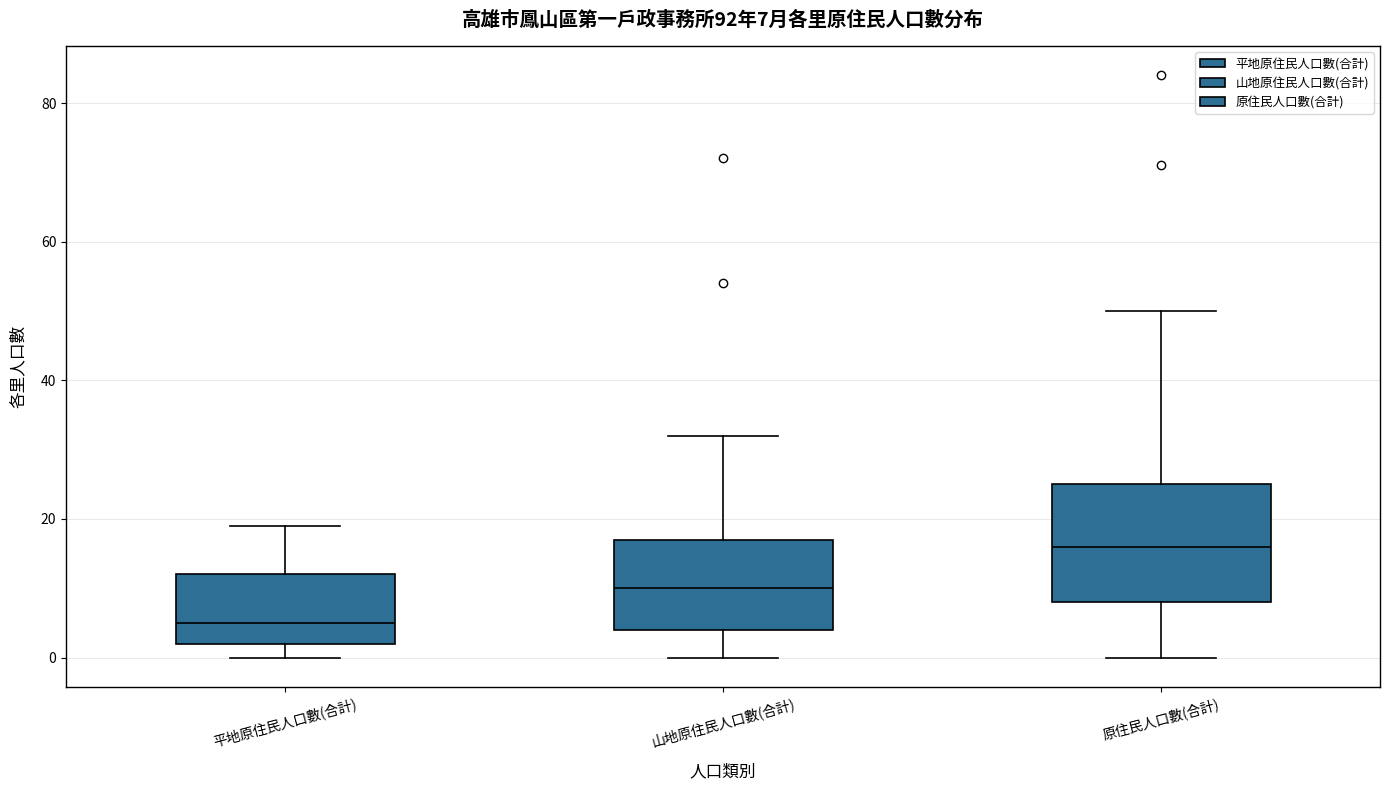

Comparing the boxes themselves (not the whiskers), which one is the tallest?

原住民人口數(合計)